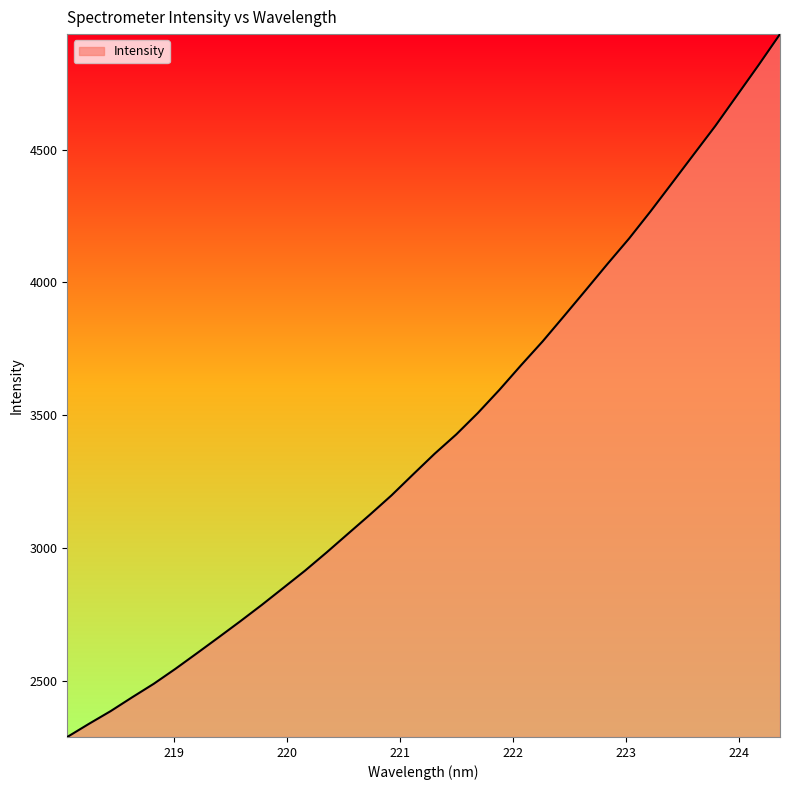

How many distinct data groups are displayed?

1